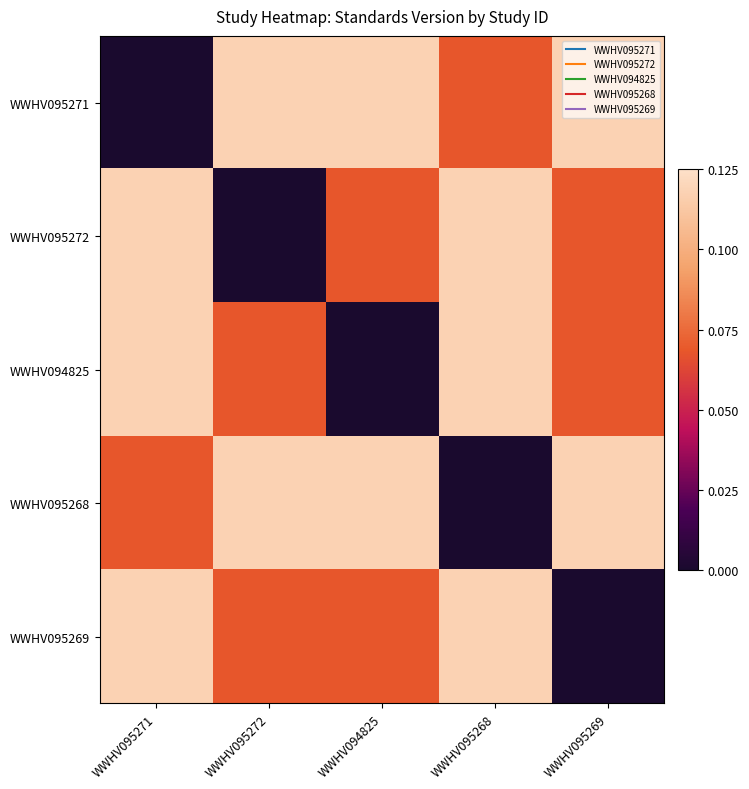

Reading left to right, extract all data points from this chart.

WWHV095271: WWHV095271=0.0	WWHV095272=0.1	WWHV094825=0.1	WWHV095268=0.1	WWHV095269=0.1
WWHV095272: WWHV095271=0.1	WWHV095272=0.0	WWHV094825=0.1	WWHV095268=0.1	WWHV095269=0.1
WWHV094825: WWHV095271=0.1	WWHV095272=0.1	WWHV094825=0.0	WWHV095268=0.1	WWHV095269=0.1
WWHV095268: WWHV095271=0.1	WWHV095272=0.1	WWHV094825=0.1	WWHV095268=0.0	WWHV095269=0.1
WWHV095269: WWHV095271=0.1	WWHV095272=0.1	WWHV094825=0.1	WWHV095268=0.1	WWHV095269=0.0